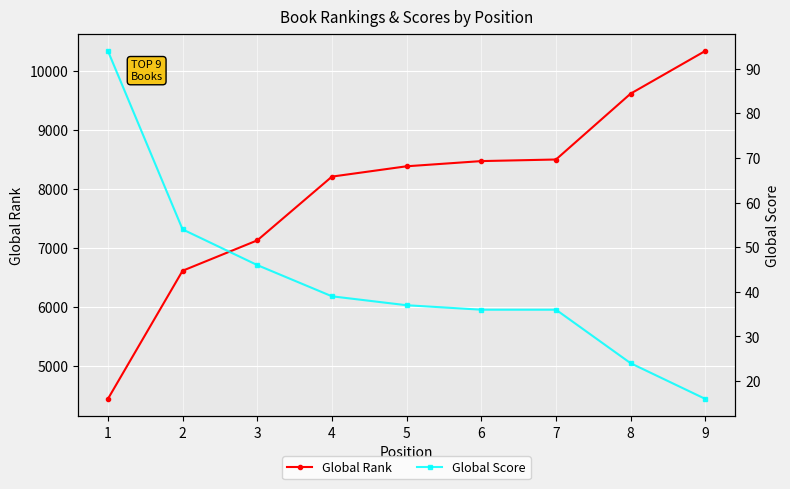

What is the sum of all Global Score values?

382